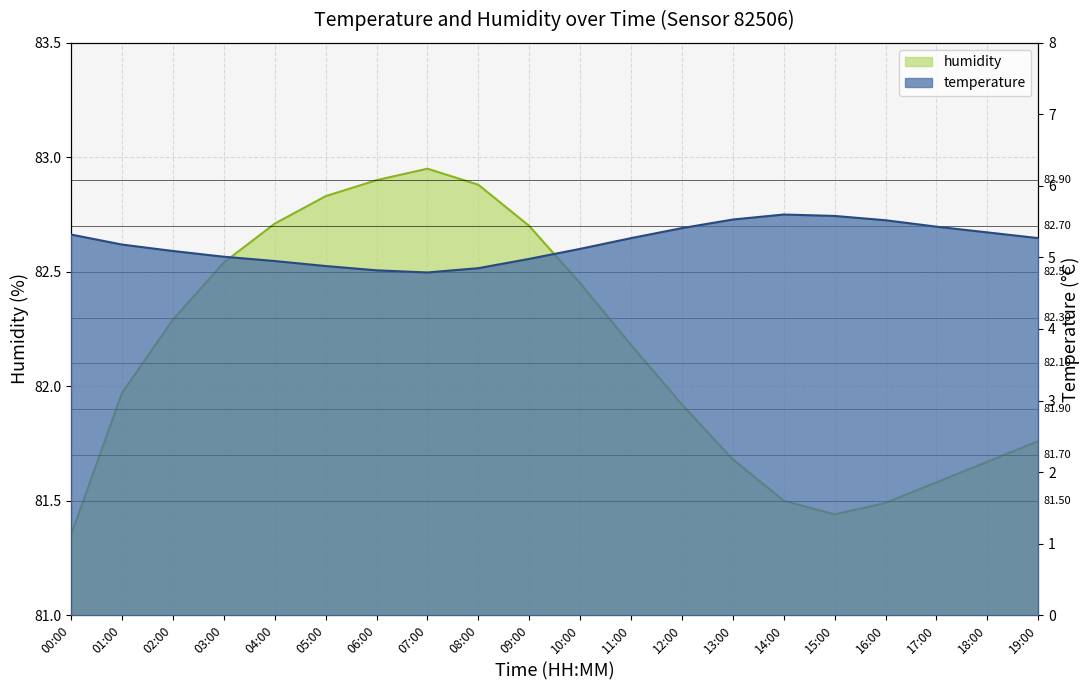

How many lines are shown in the chart?

2